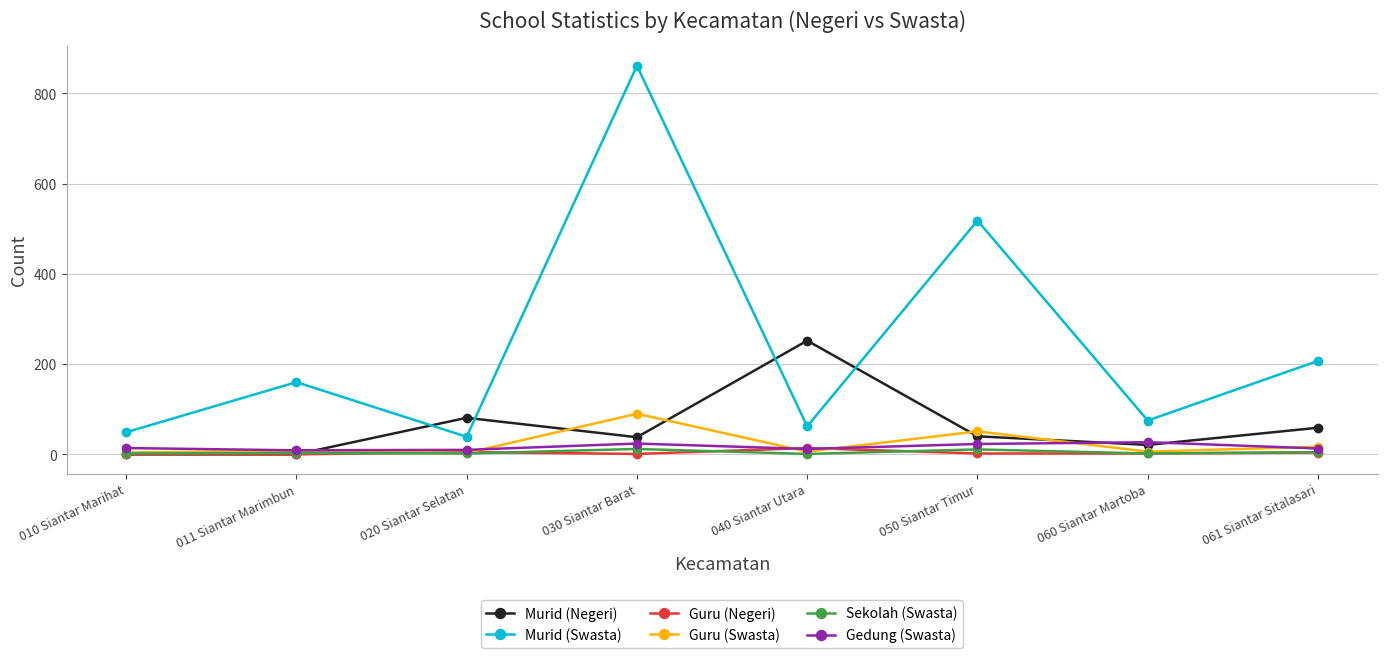

Which series has the widest spread of values?

Murid (Swasta)